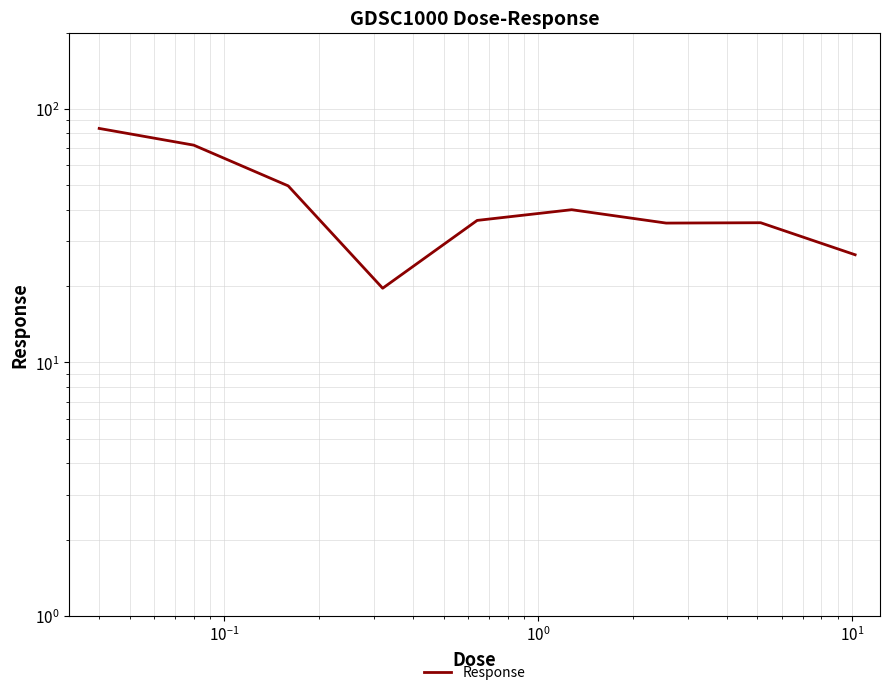

Does the chart have visible grid lines?

Yes